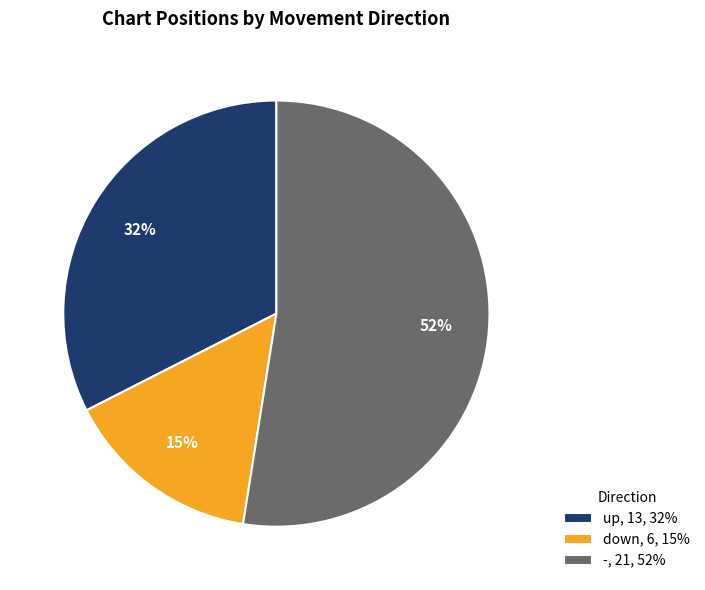

Does up account for over 50% of the chart?

No